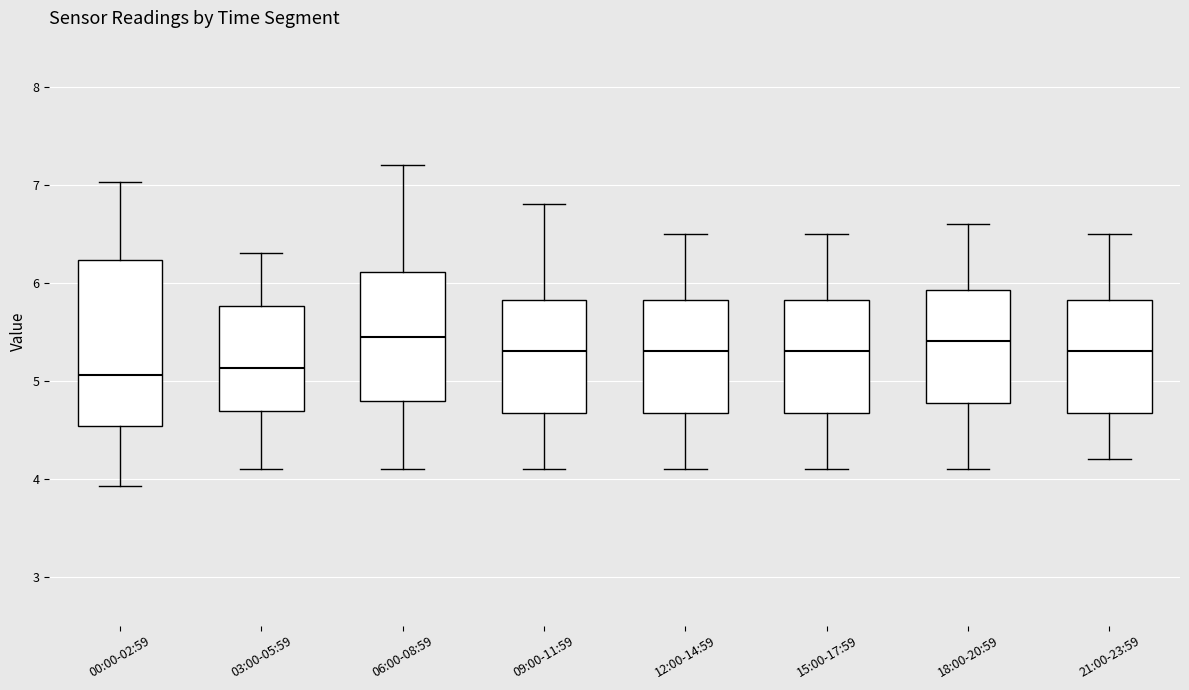

Where does the lower whisker of the box for 18:00-20:59 end on the y-axis? The values are not printed on the chart, so give them approximately, as read against the axis.

4.1